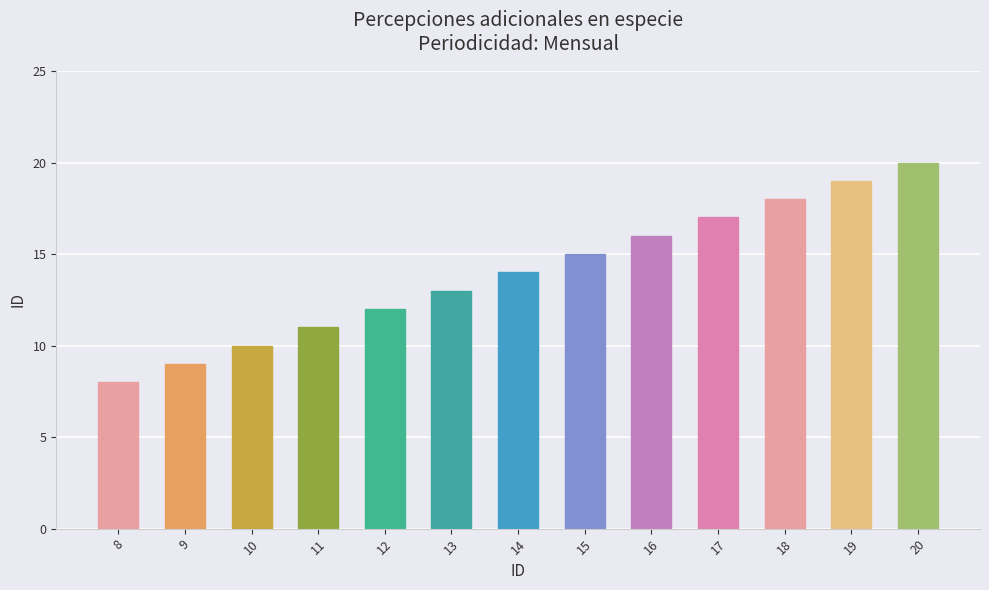

What is the change in value from 15 to 20?

+5